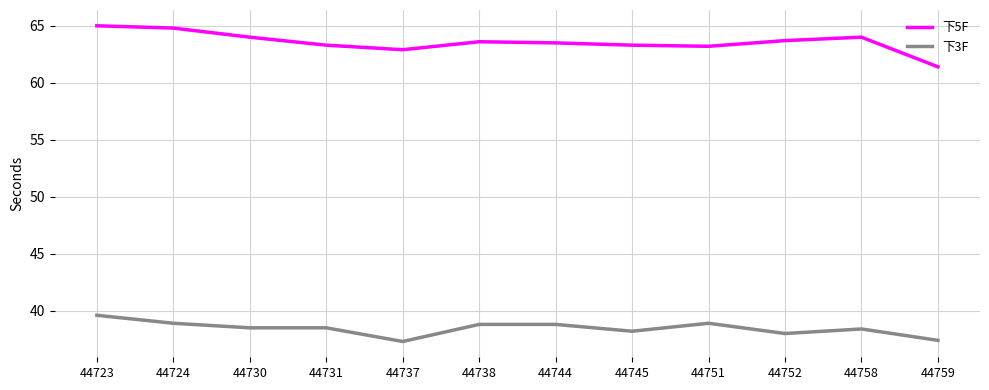

True or false: 下3F and 下5F cross at least once.

False